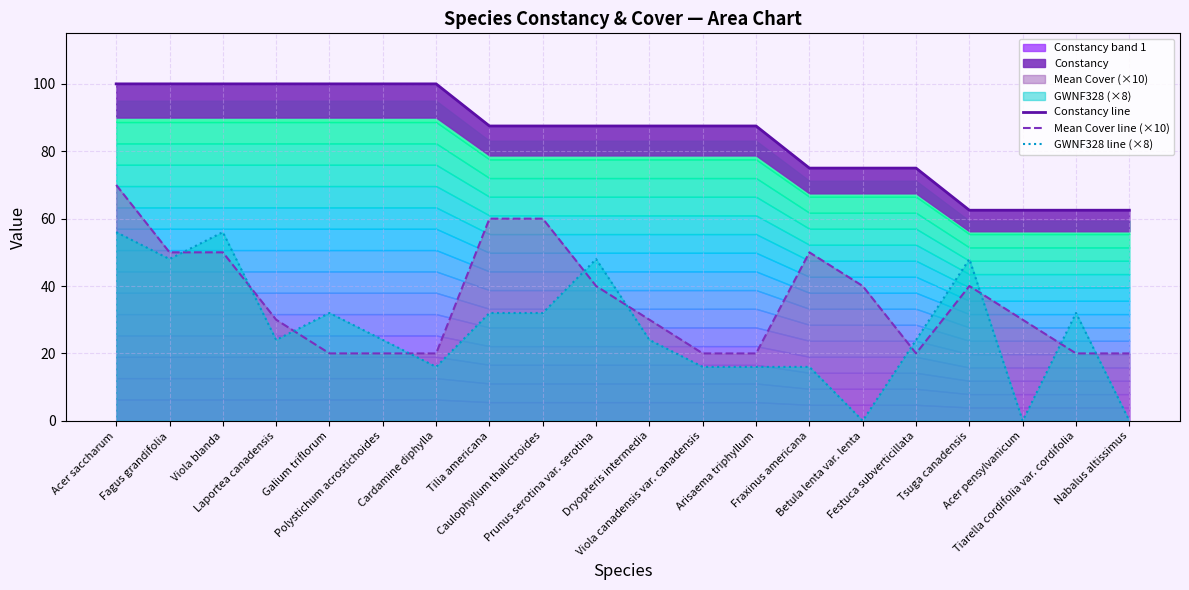

The value of Constancy line at Tsuga canadensis is 62.5. True or false?

True